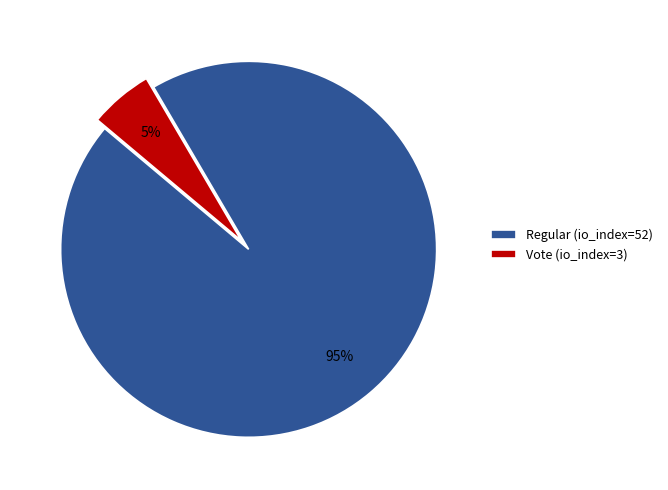

Does any single category account for the majority?

Yes